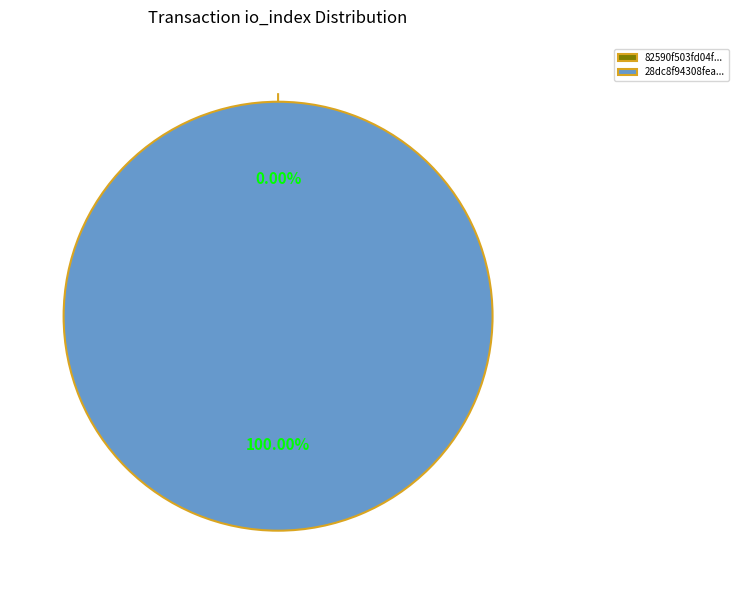

How many segments does this pie chart have?

2